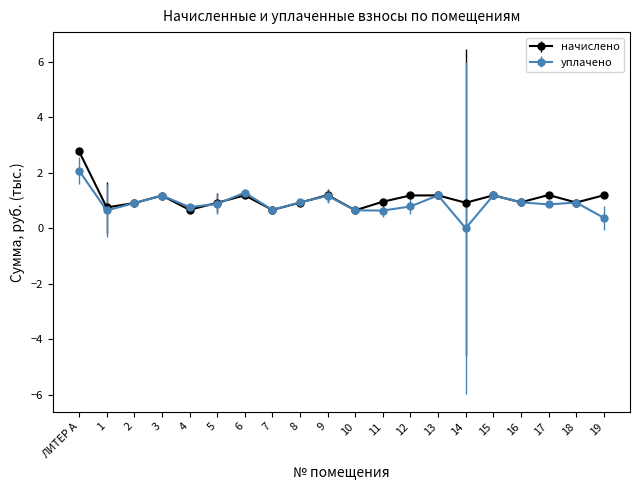

Rank the series by their maximum value, from lowest to highest.

уплачено, начислено